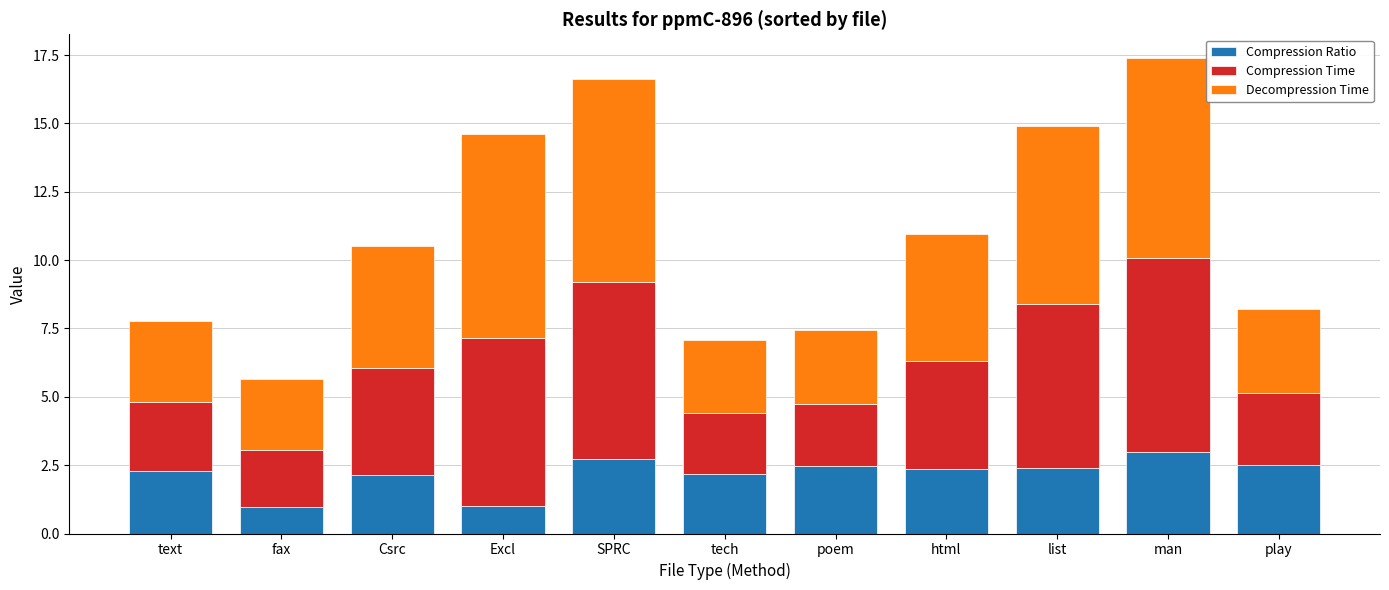

The value of Compression Ratio at poem is 4.3. True or false?

False